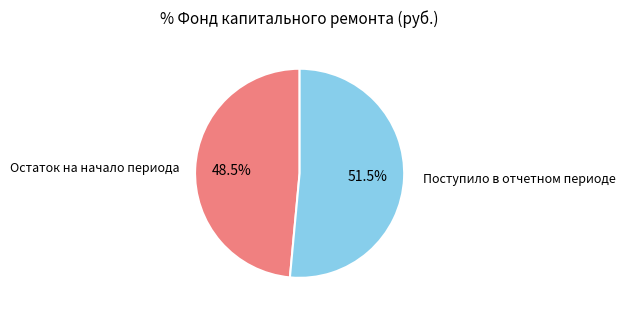

Is there any slice that represents more than half of the pie?

Yes